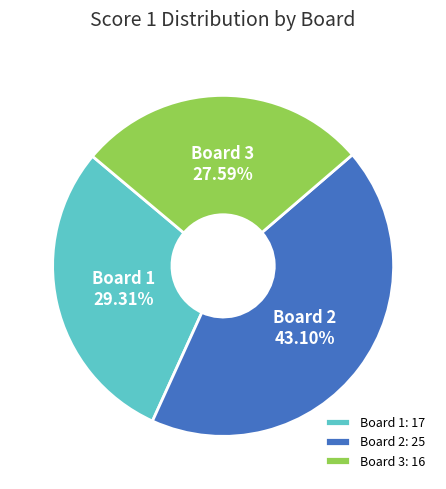

What percentage is the Board 2 slice, to the nearest percent?

43%